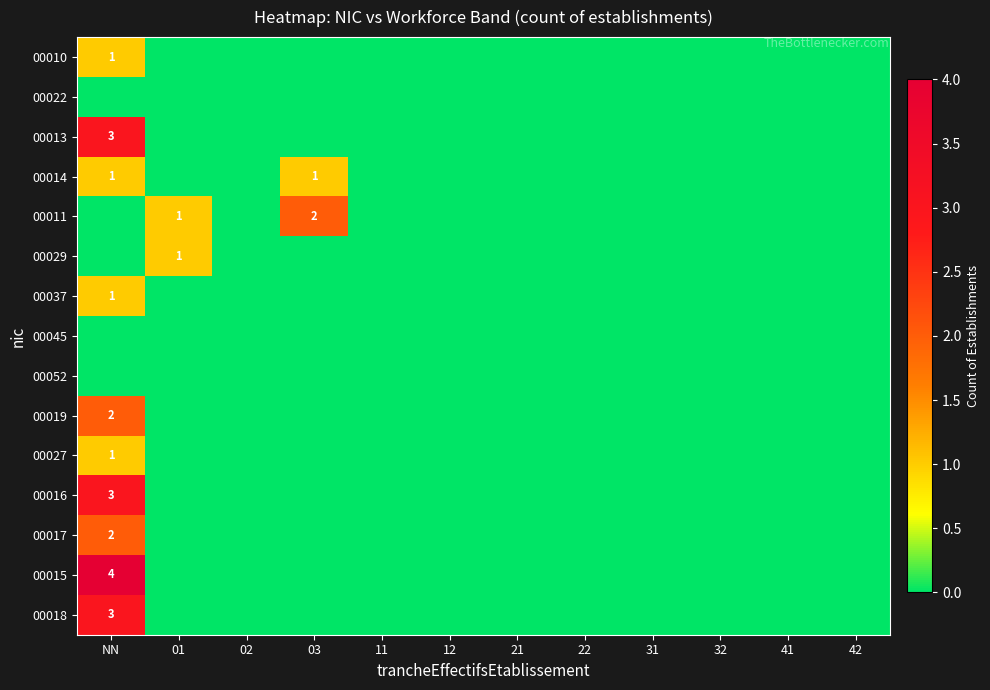

What is the total value across all series at 01?

2